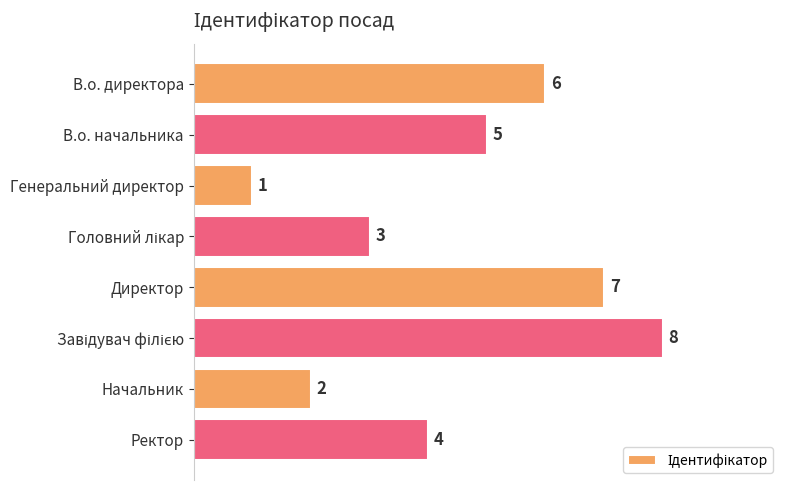

The chart shows a value of 4 at Ректор. True or false?

True